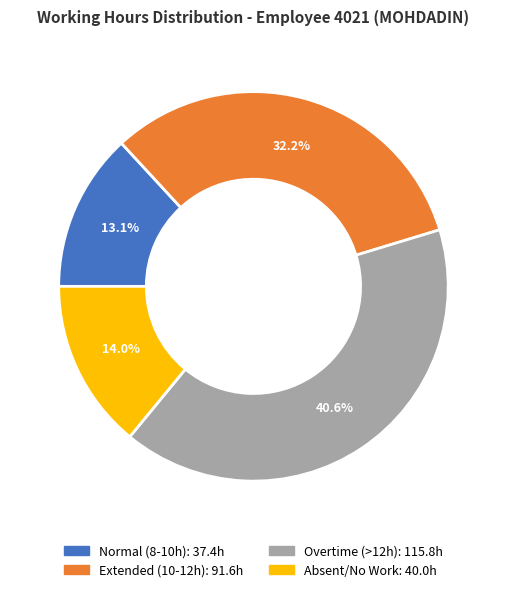

Is there any slice that represents more than half of the pie?

No